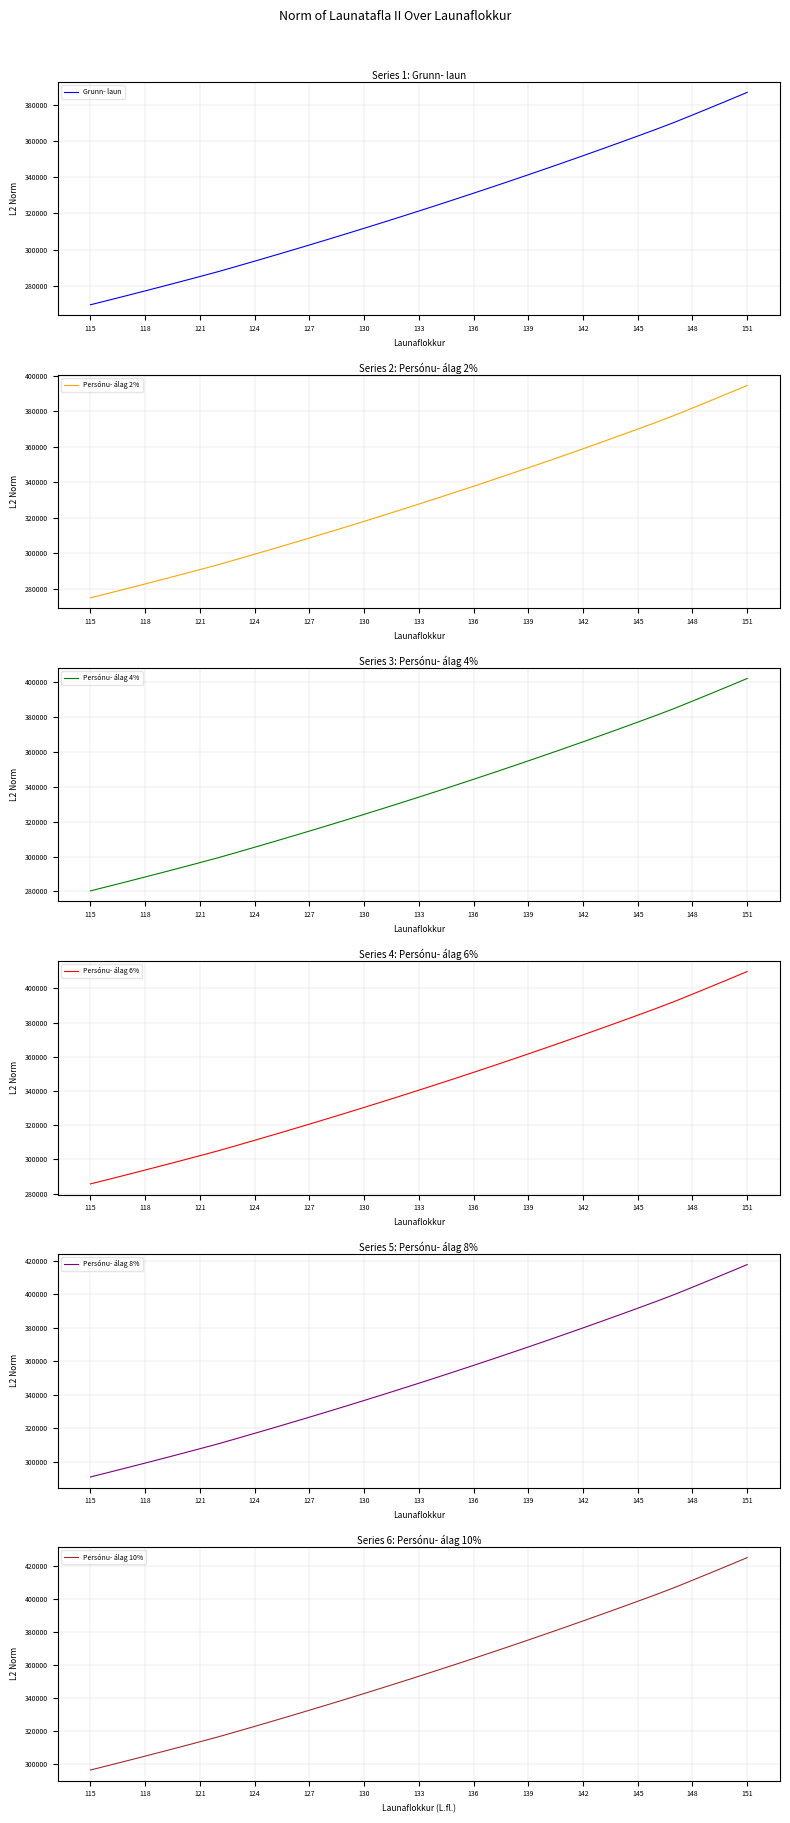

Does the chart have visible grid lines?

Yes